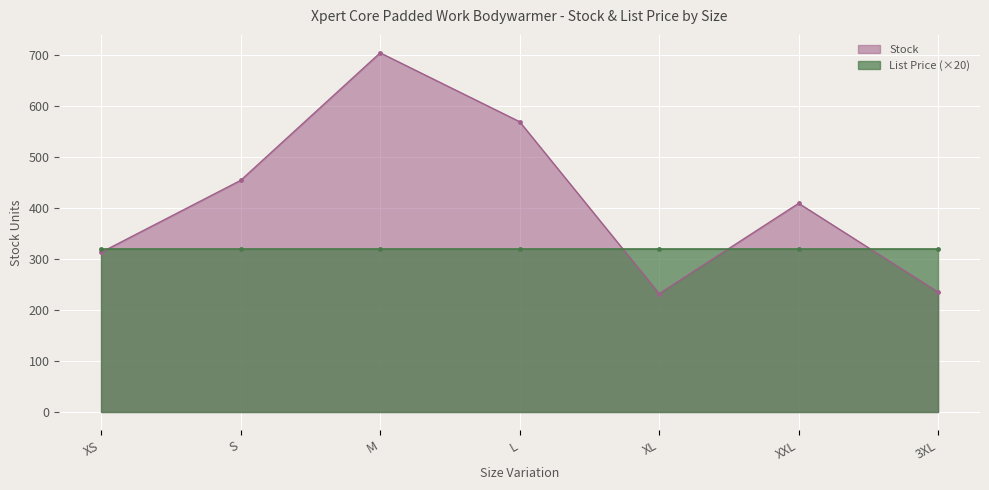

What is the label of the 5th point from the right?

M